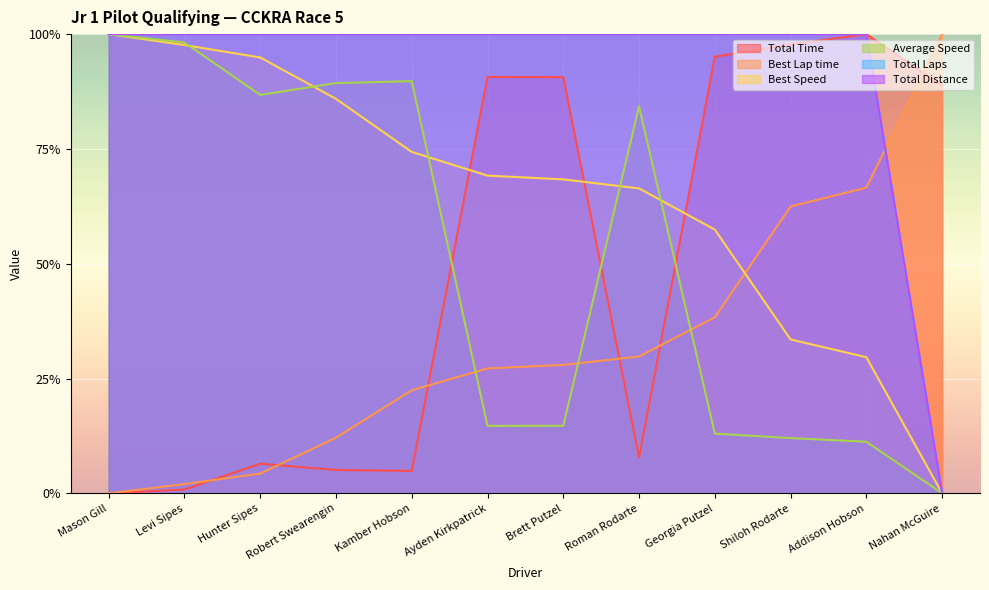

Where do Total Laps and Best Speed first cross each other?

Mason Gill and Levi Sipes